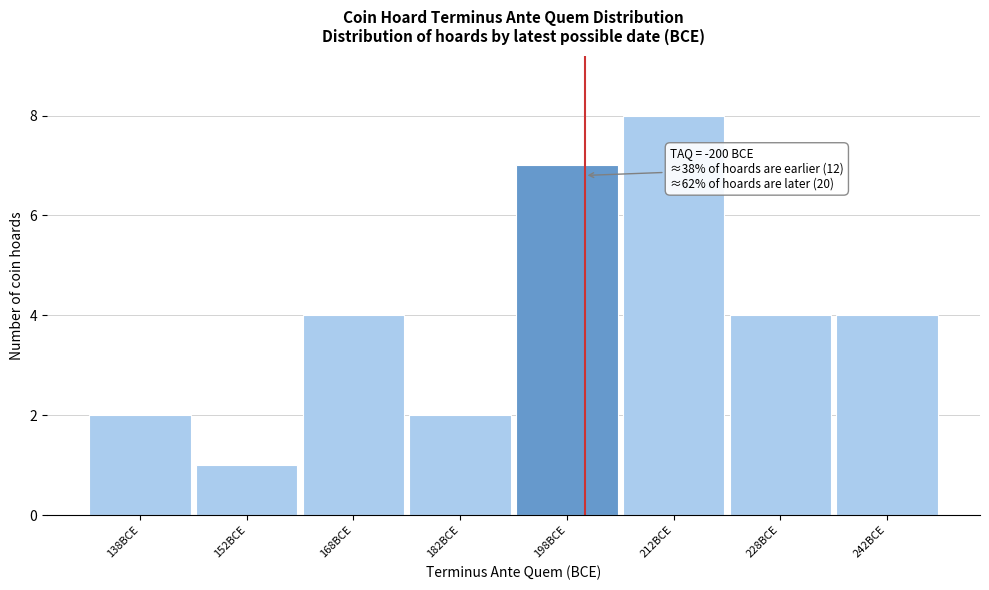

Which range on the x-axis has the tallest bar?

205 to 220